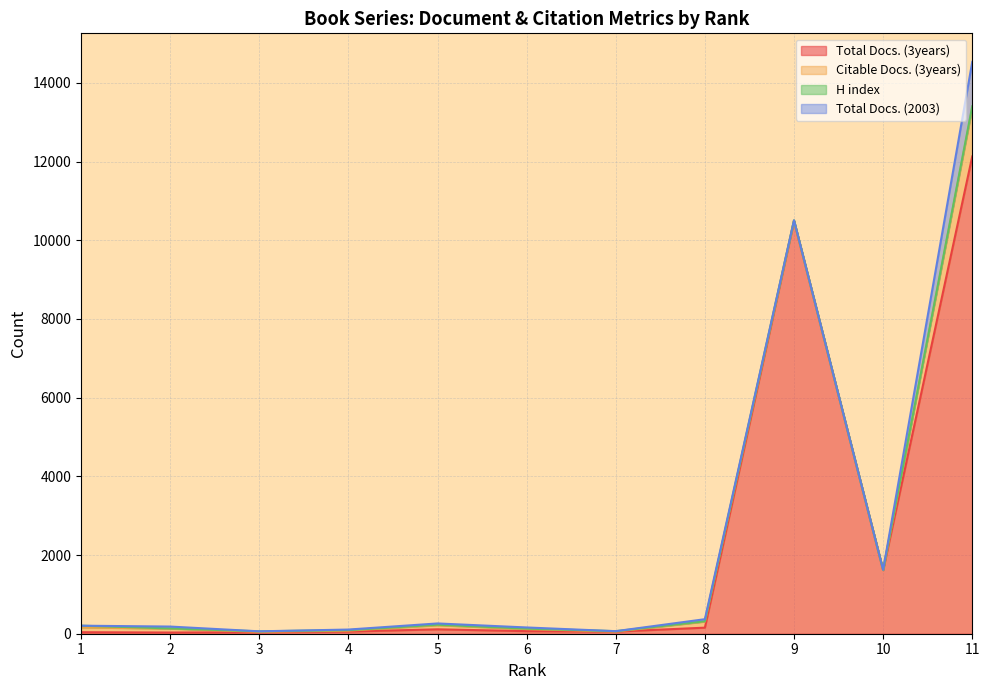

Count the number of data series in this chart.

4